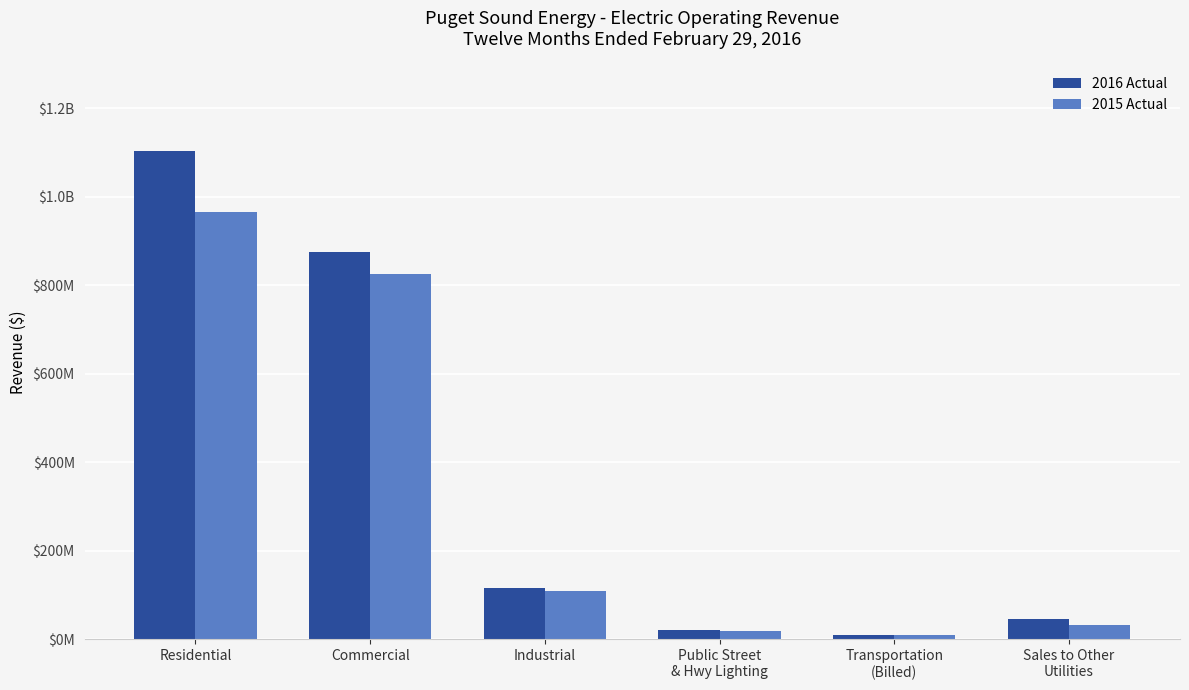

What is the difference between the highest and lowest values at Commercial?

49099443.1